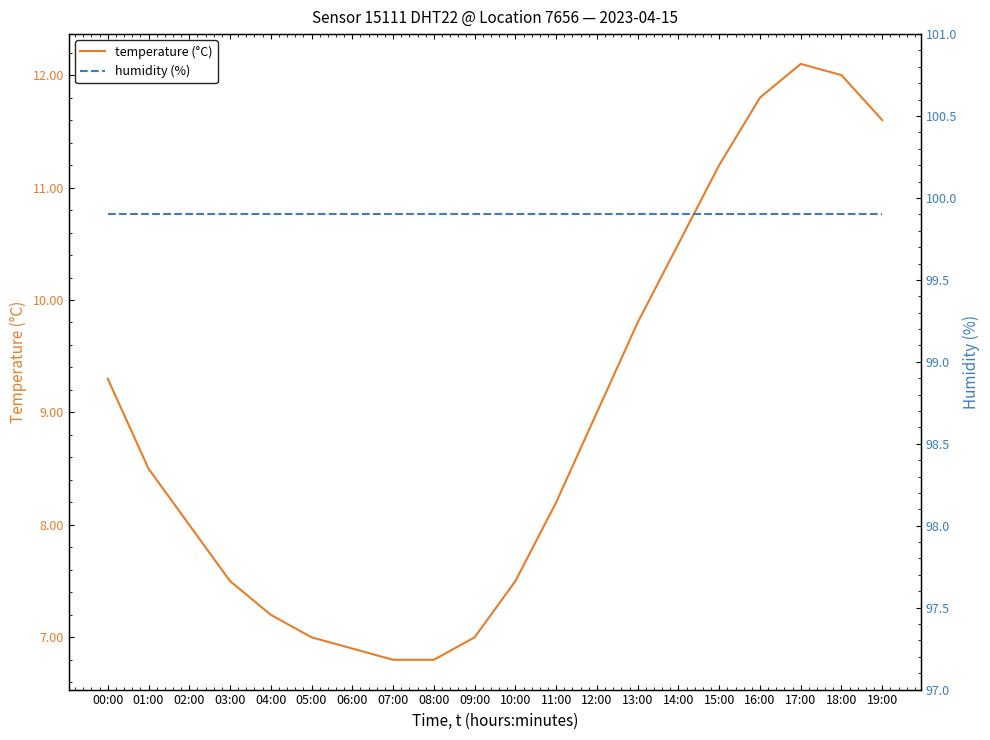

Reading left to right, transcribe all the data shown in this chart.

temperature (°C): 00:00=9.3	01:00=8.5	02:00=8.0	03:00=7.5	04:00=7.2	05:00=7.0	06:00=6.9	07:00=6.8	08:00=6.8	09:00=7.0	10:00=7.5	11:00=8.2	12:00=9.0	13:00=9.8	14:00=10.5	15:00=11.2	16:00=11.8	17:00=12.1	18:00=12.0	19:00=11.6
humidity (%): 00:00=99.9	01:00=99.9	02:00=99.9	03:00=99.9	04:00=99.9	05:00=99.9	06:00=99.9	07:00=99.9	08:00=99.9	09:00=99.9	10:00=99.9	11:00=99.9	12:00=99.9	13:00=99.9	14:00=99.9	15:00=99.9	16:00=99.9	17:00=99.9	18:00=99.9	19:00=99.9